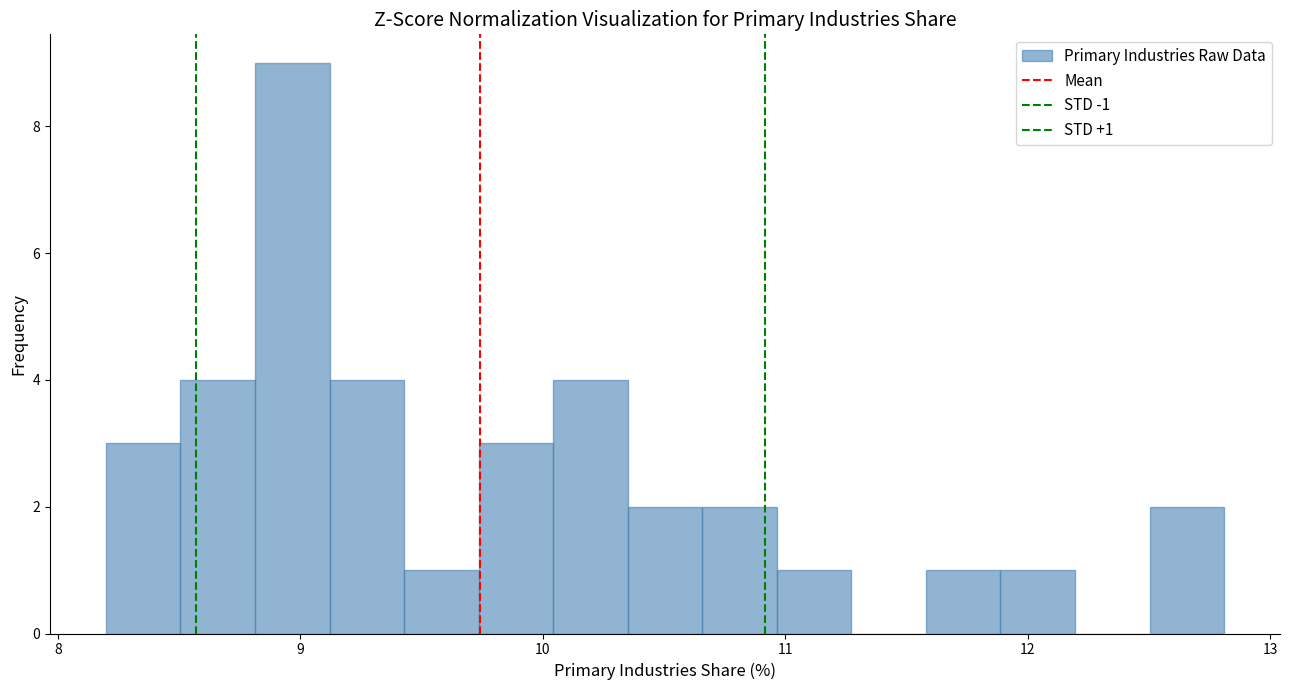

Read against the x-axis, roughly where is the centre of the tallest bar?

9.0